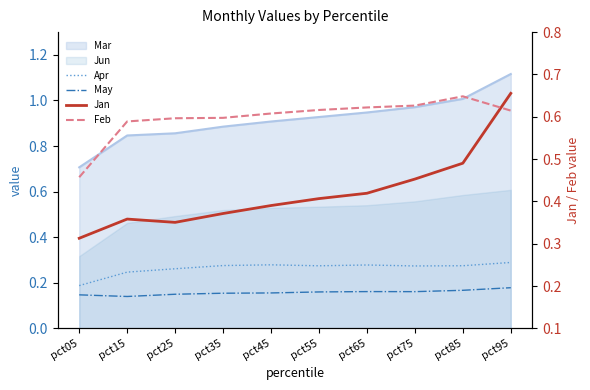

How many data points does each series have?

10